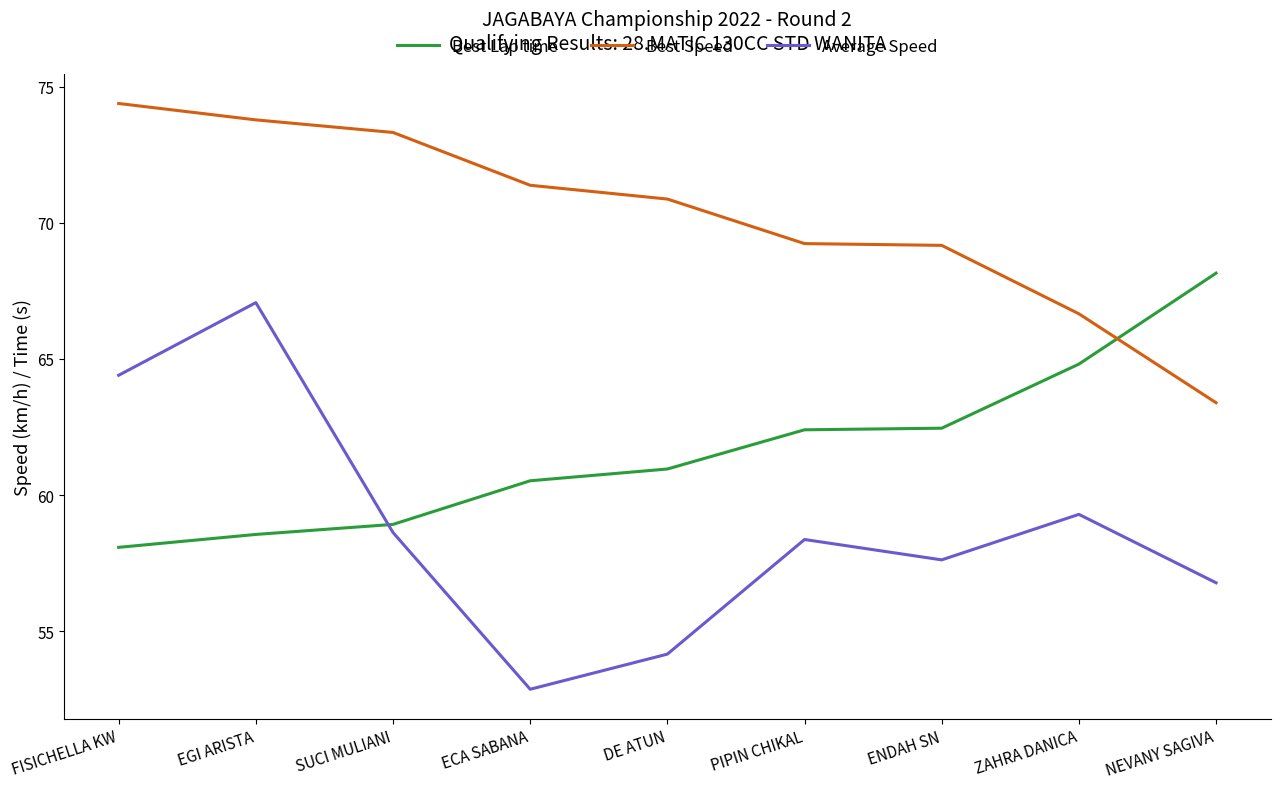

Where does the Best Speed series first go above 70?

FISICHELLA KW